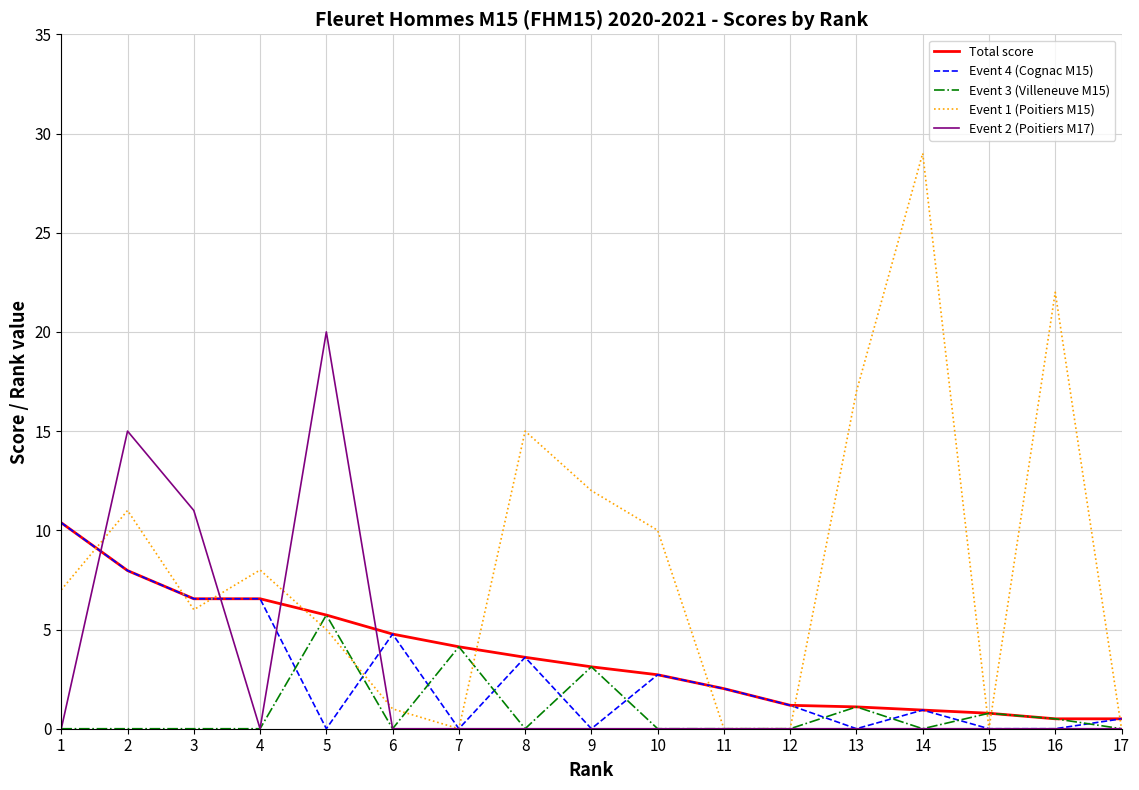

What is the difference between the maximum and minimum values in the Total score series?

9.9